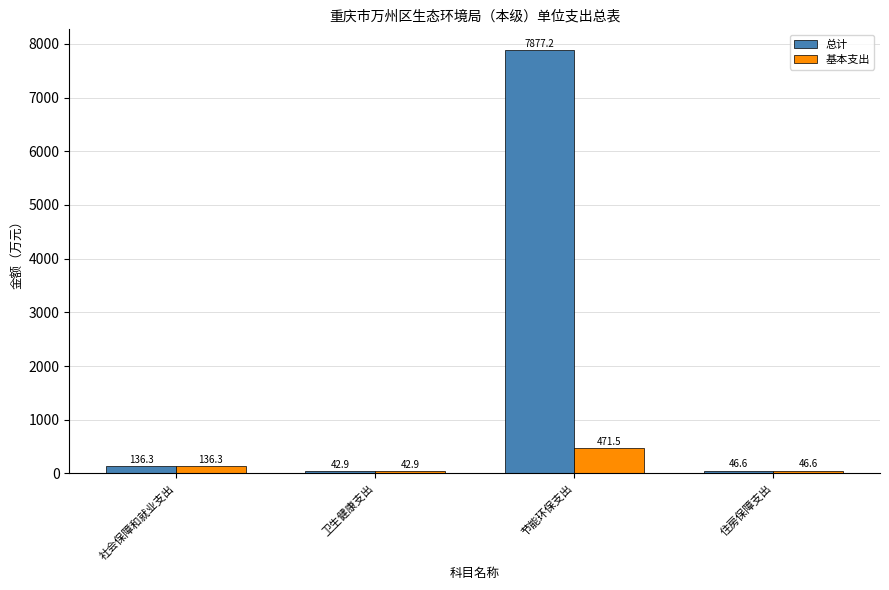

What is the sum of all 基本支出 values?

697.3